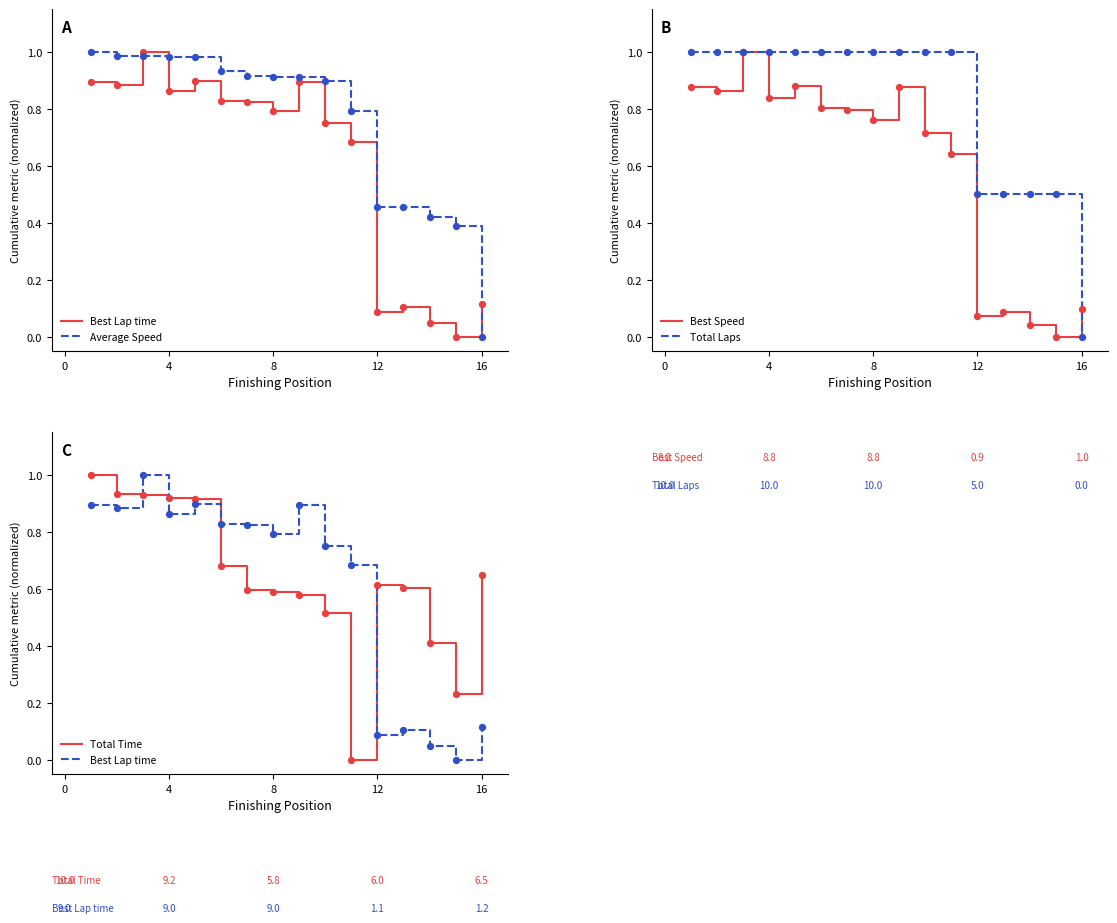

Which series has the largest total across all categories?

Total Laps